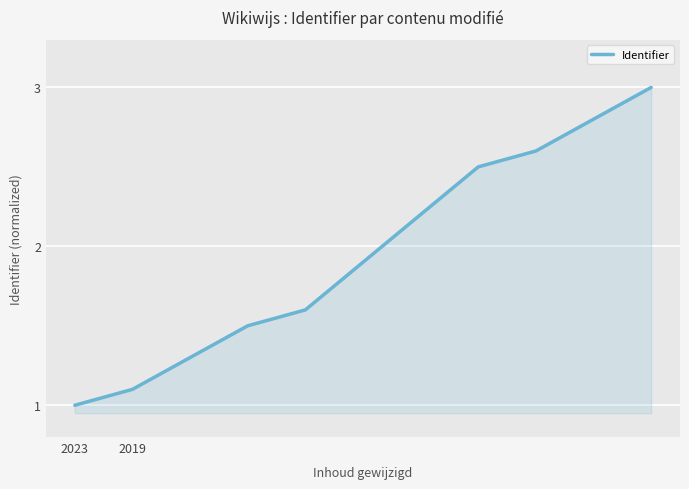

How many lines are shown in the chart?

1